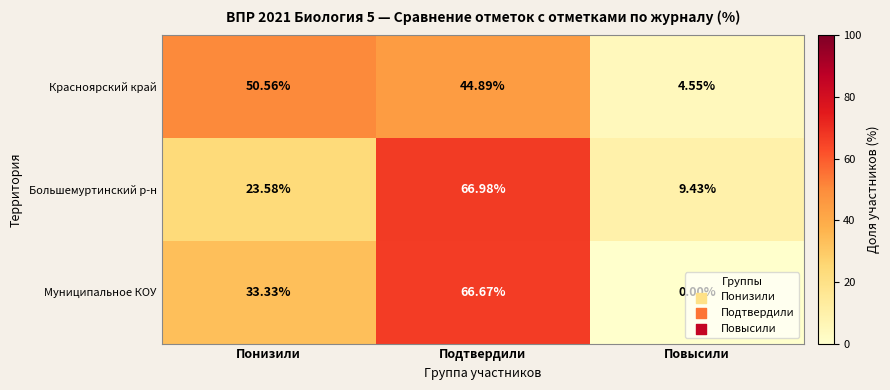

How many data points does each series have?

3